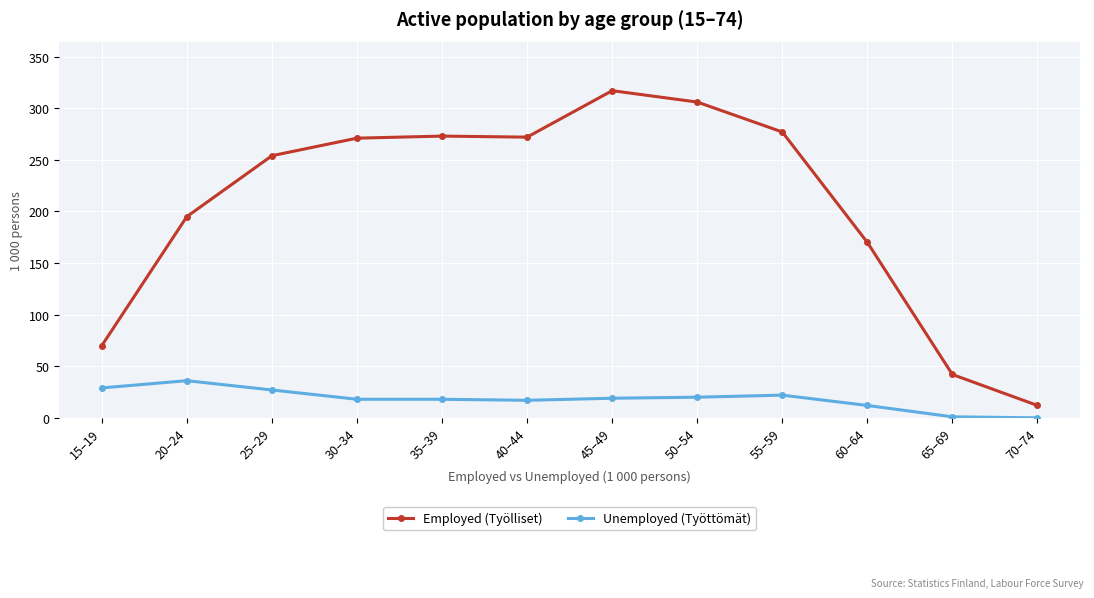

What is the sum of all Employed (Työlliset) values?

2459